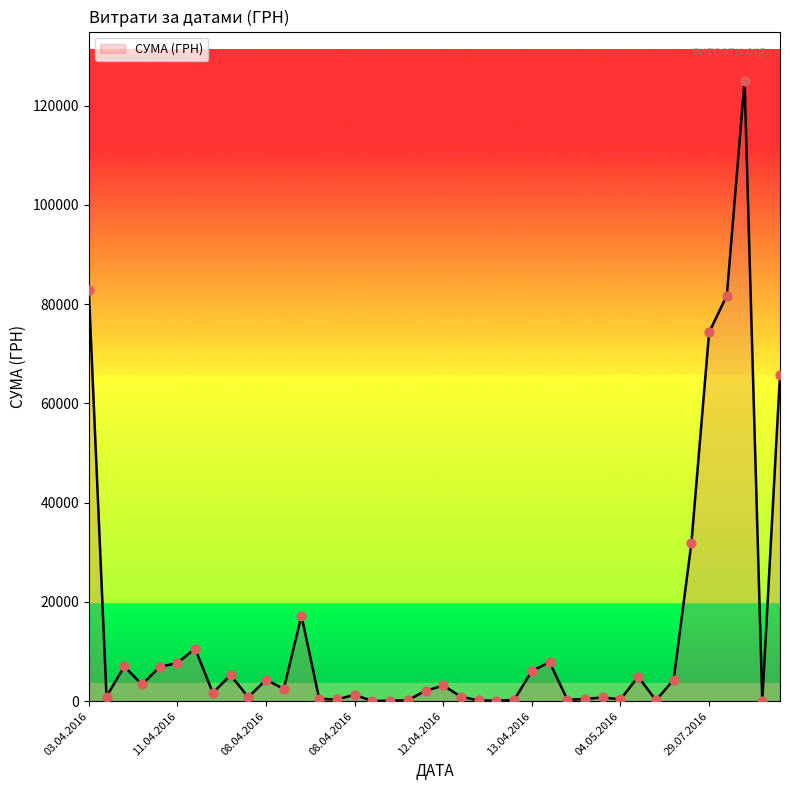

What is the maximum value shown in the chart?

124904.8